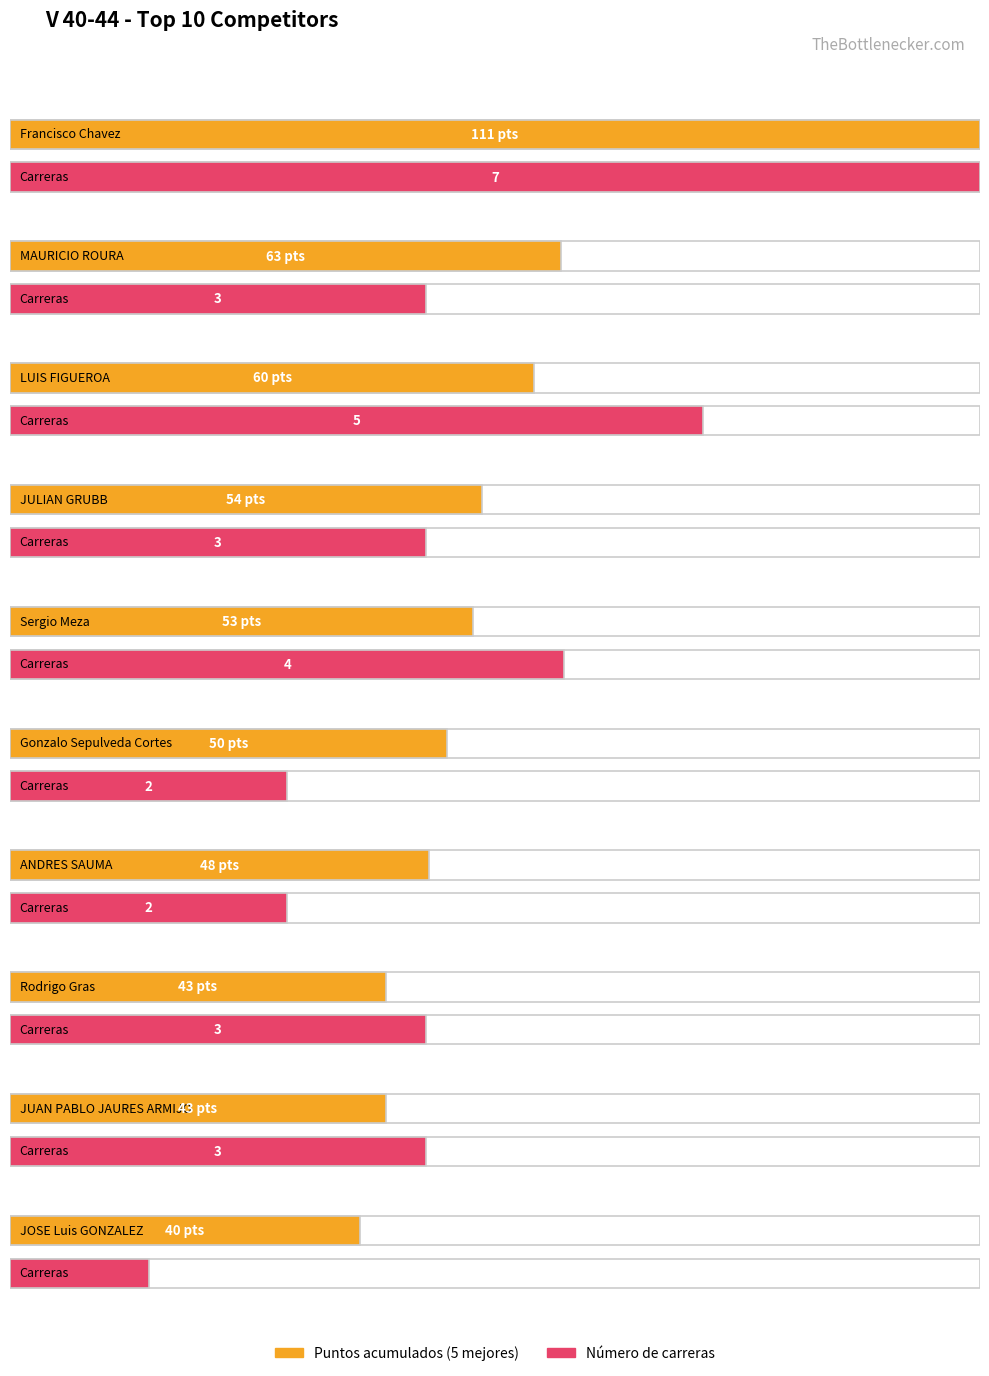

What position from the right is Gonzalo Sepulveda Cortes?

5